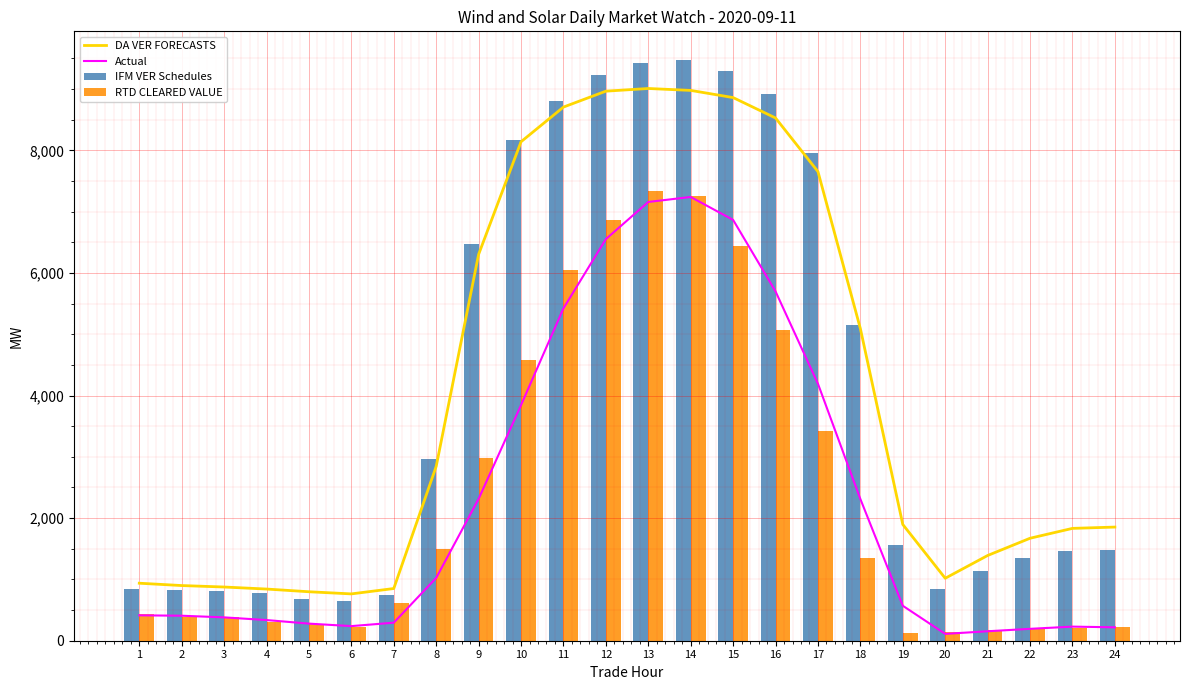

Which series has the largest total across all categories?

IFM VER Schedules